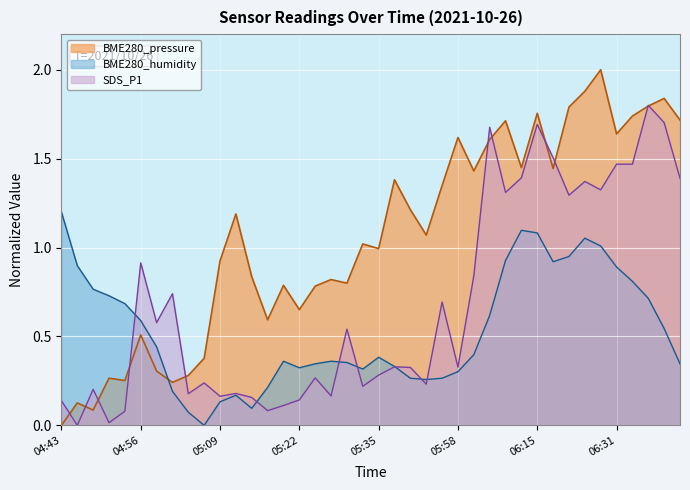

What is the average value of the BME280_pressure series?

1.1